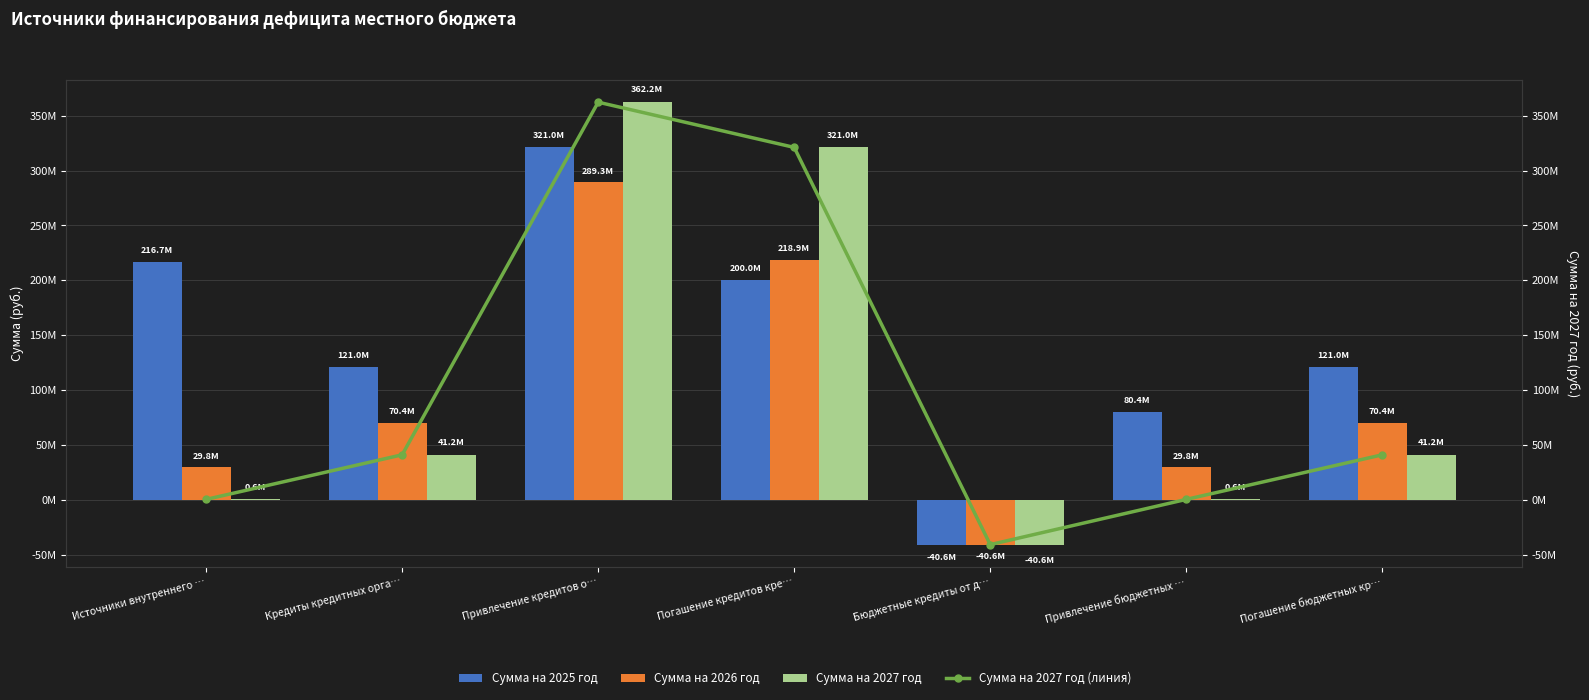

The value of Сумма на 2025 год at Бюджетные кредиты от д… is -40600000.0. True or false?

True